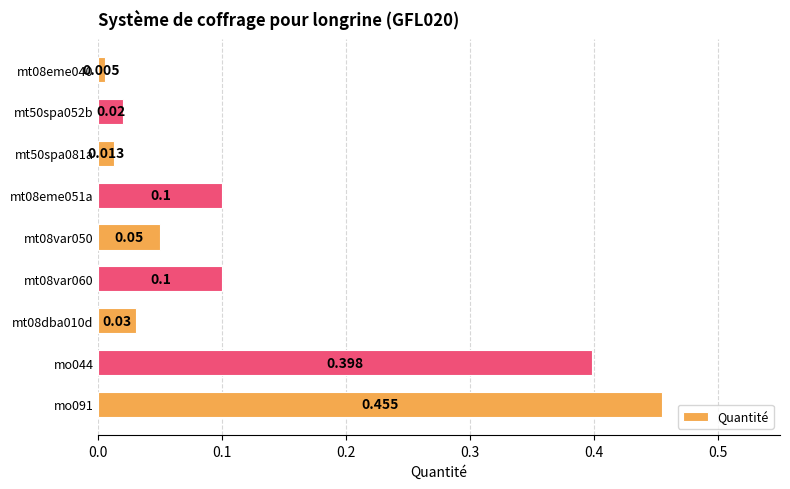

Are the bars grouped side by side (vs. stacked)?

No